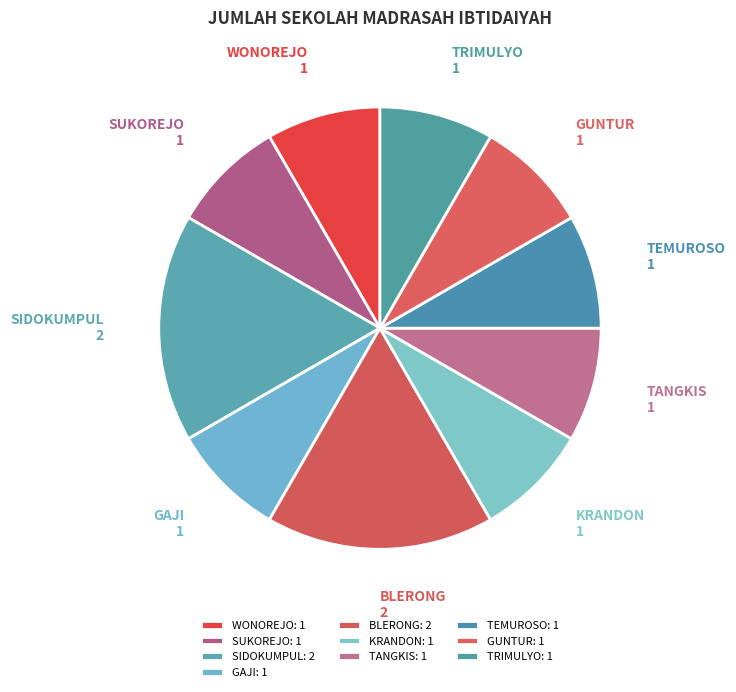

Combined, do TEMUROSO and SUKOREJO account for over 50%?

No